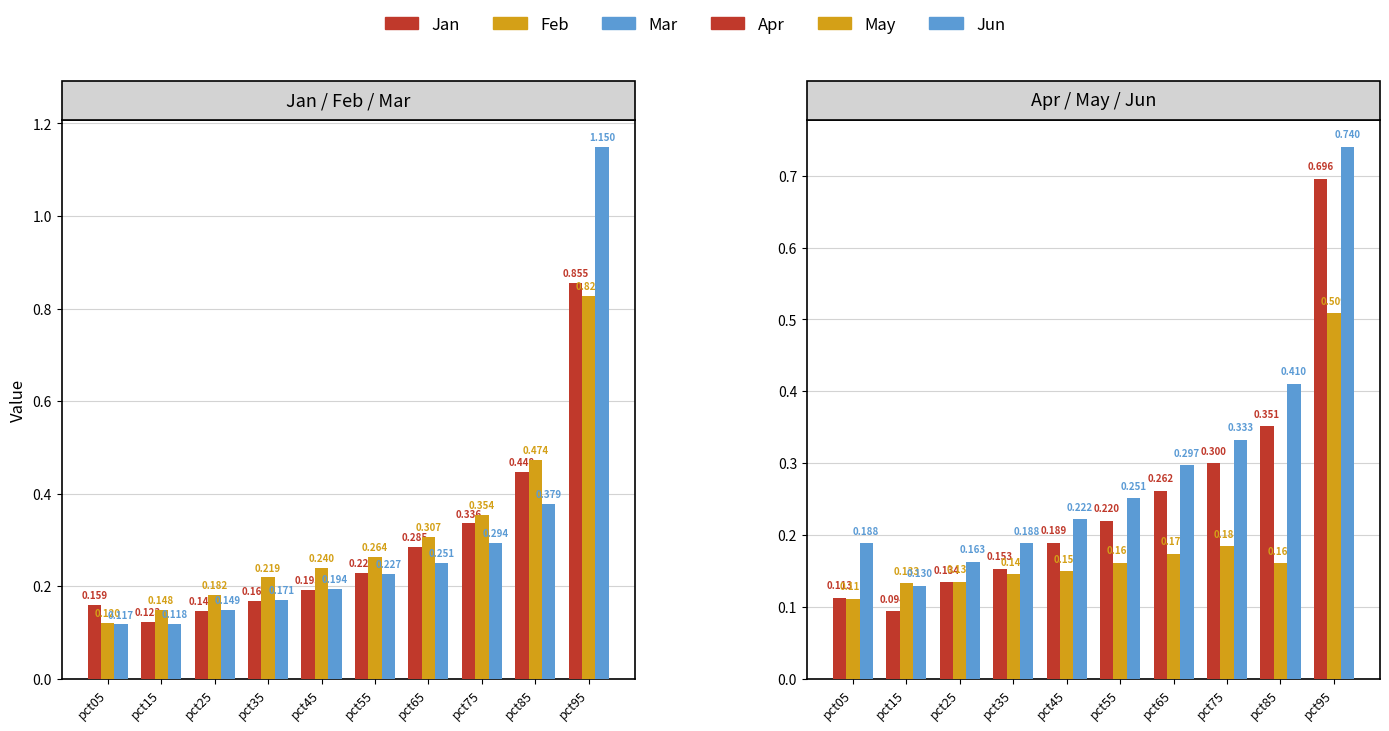

What is the maximum value shown in the chart?

1.2